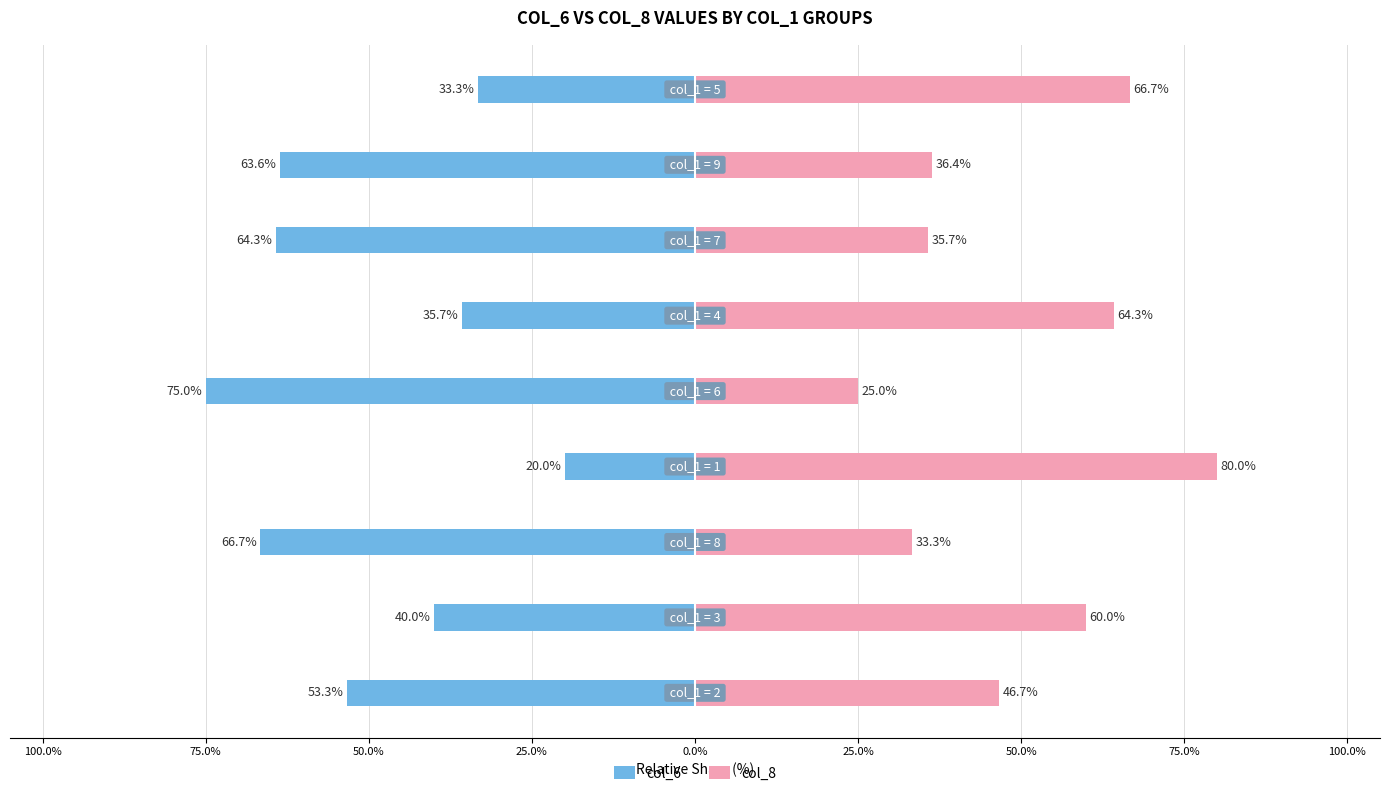

Reading left to right, list all the values displayed in this chart.

col_6: -53.3	-40.0	-66.7	-20.0	-75.0	-35.7	-64.3	-63.6	-33.3
col_8: 46.7	60.0	33.3	80.0	25.0	64.3	35.7	36.4	66.7